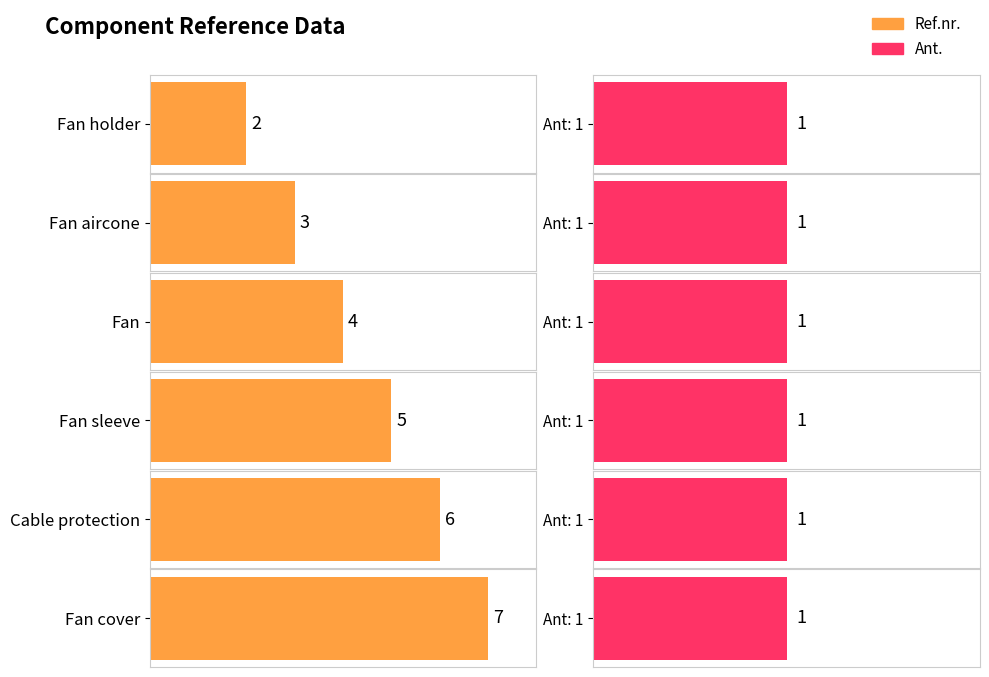

What is the total value across all series at Fan holder?

3